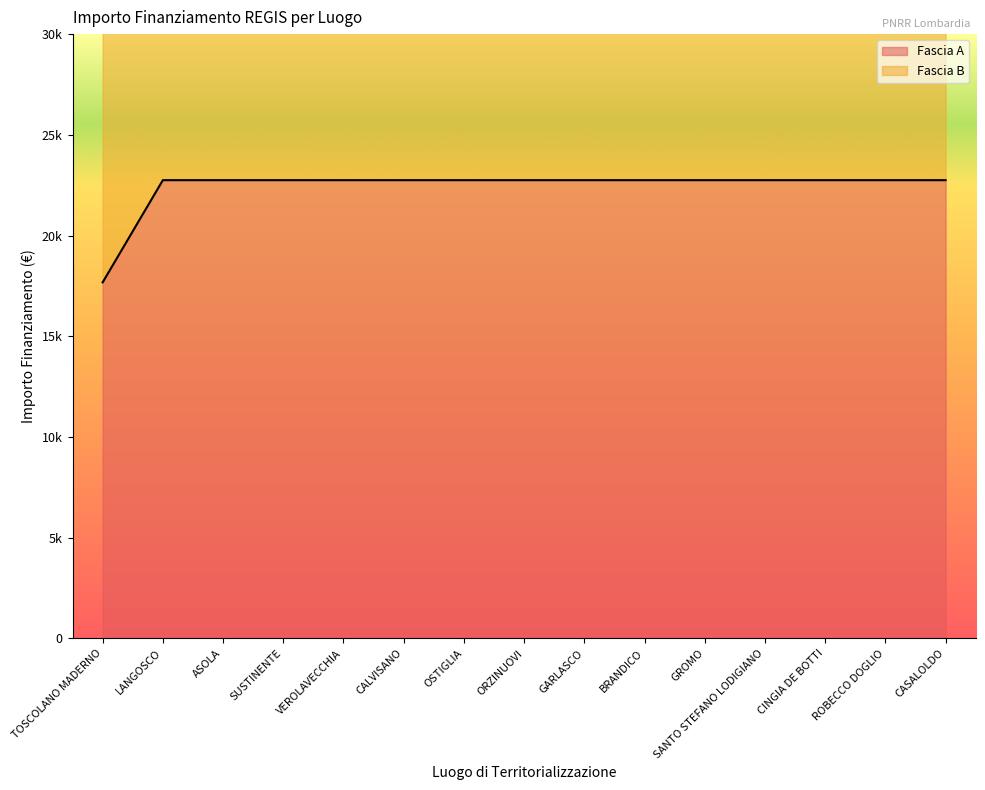

Reading left to right, what are all the values shown in this chart?

TOSCOLANO MADERNO=17674.8	LANGOSCO=22750.0	ASOLA=22750.0	SUSTINENTE=22750.0	VEROLAVECCHIA=22750.0	CALVISANO=22750.0	OSTIGLIA=22750.0	ORZINUOVI=22750.0	GARLASCO=22750.0	BRANDICO=22750.0	GROMO=22750.0	SANTO STEFANO LODIGIANO=22750.0	CINGIA DE BOTTI=22750.0	ROBECCO DOGLIO=22750.0	CASALOLDO=22750.0